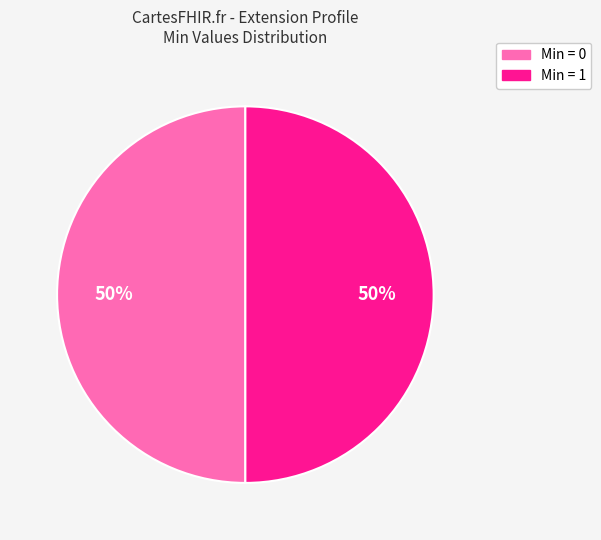

Count the number of slices in the pie.

2